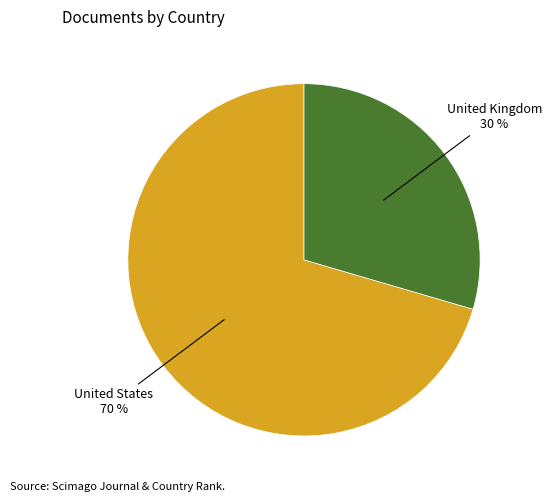

Is there any slice that represents more than half of the pie?

Yes